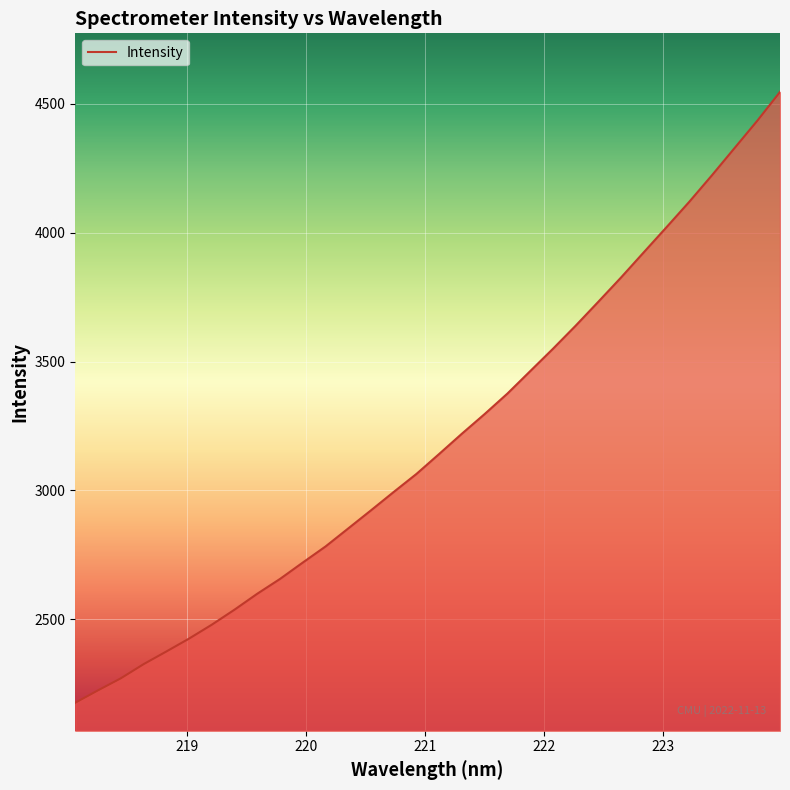

What is the minimum value shown in the chart?

2176.3